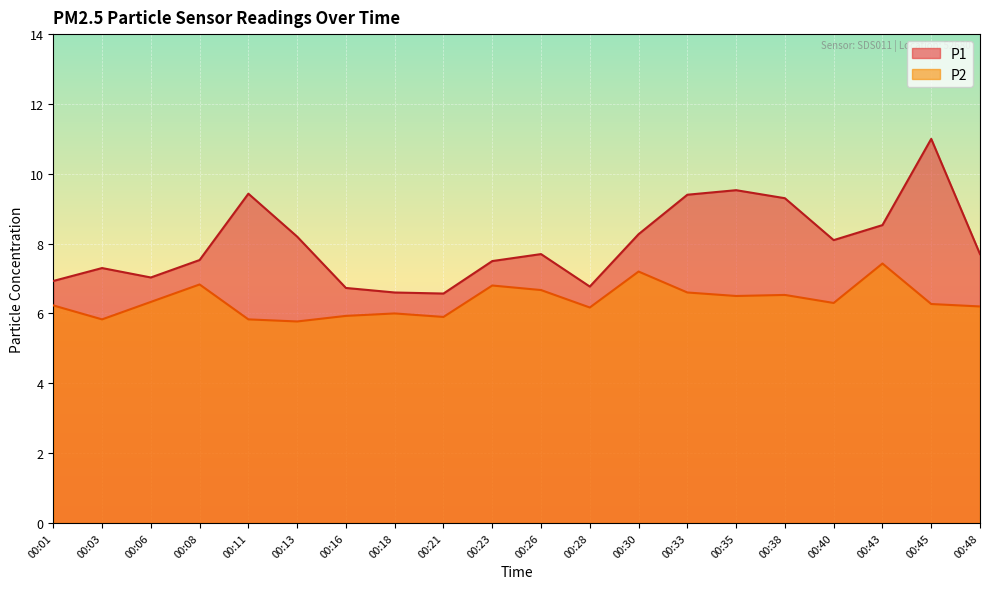

True or false: P2 has more than 1 points higher than both neighbors.

True